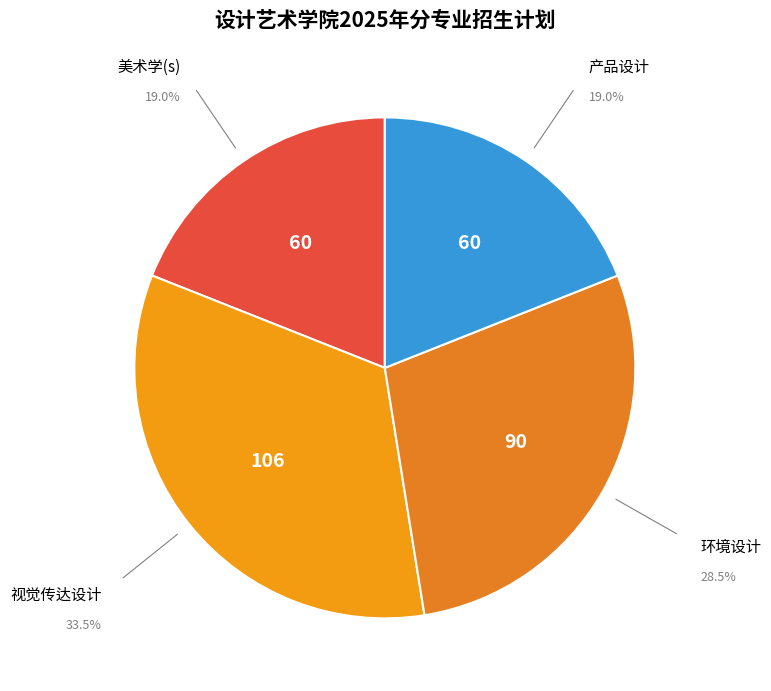

Is it true that 产品设计 is 27% of the pie?

False